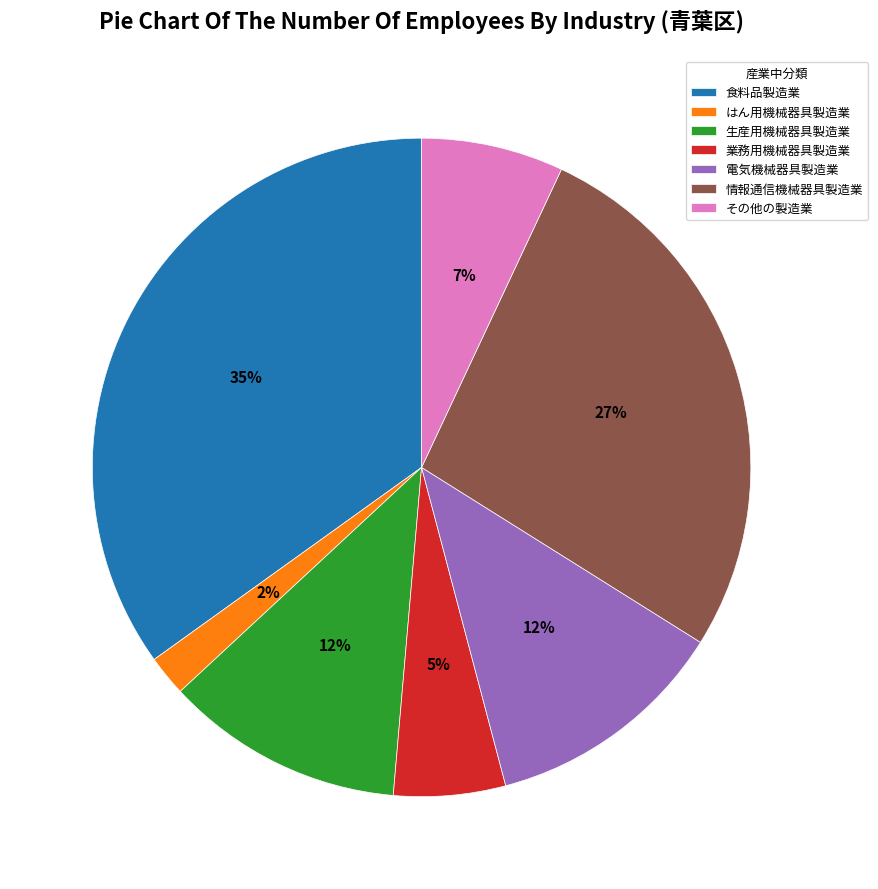

The 生産用機械器具製造業 slice represents 12% of the pie. True or false?

True